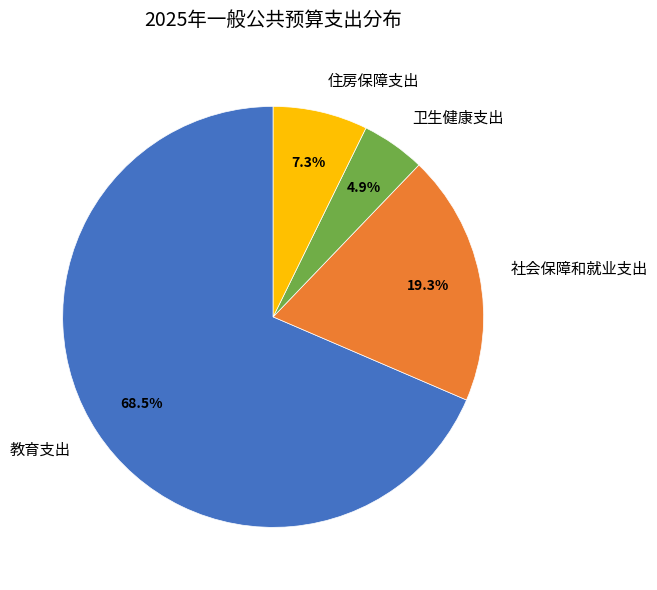

To the nearest percent, what portion does 住房保障支出 represent?

7%